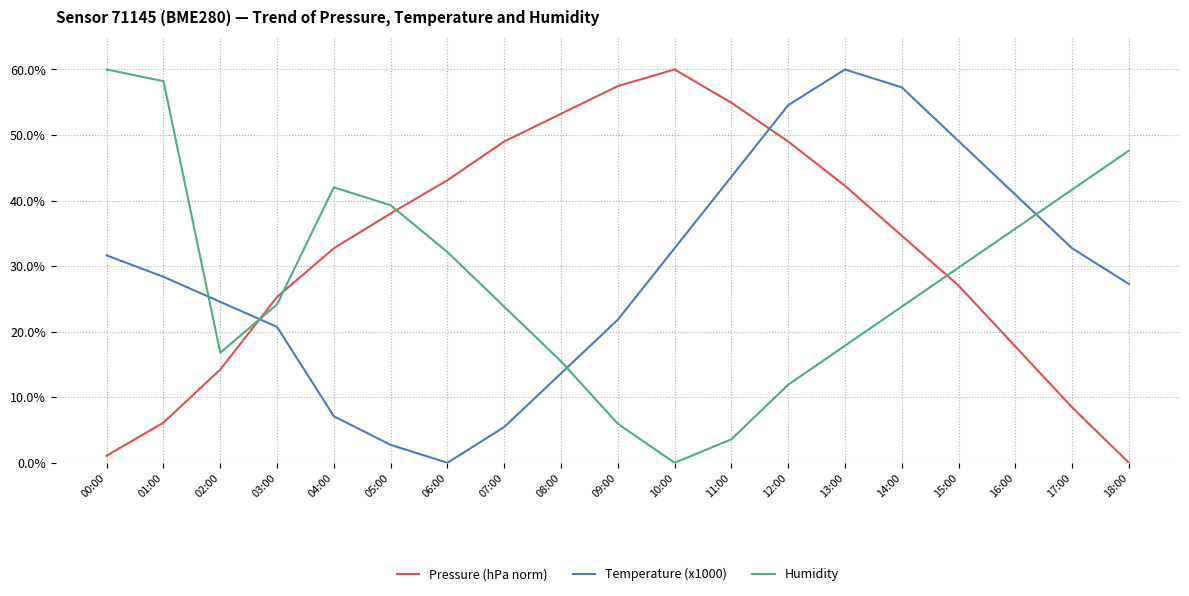

What is the sum of the Humidity values at 15:00 and 17:00?

71.4